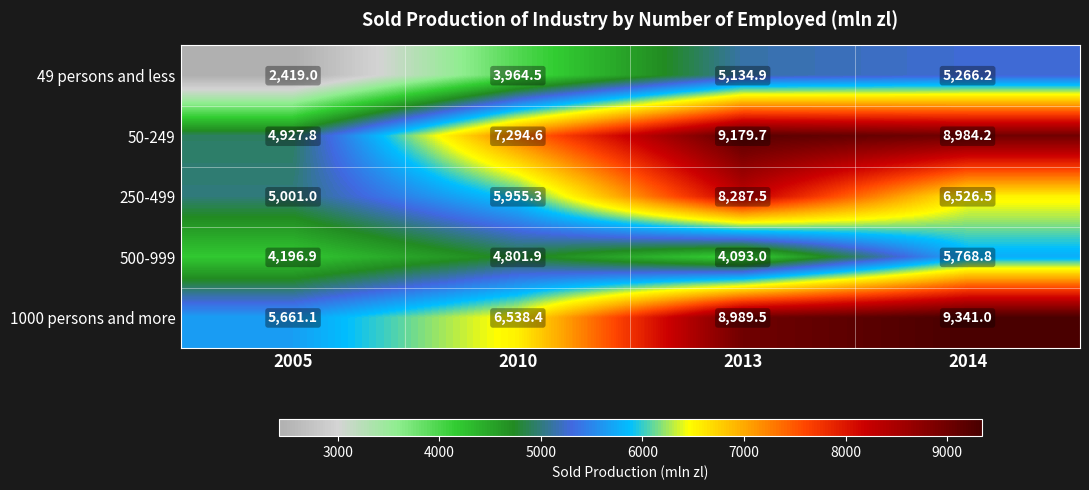

Read the 50-249 value at 2010.

7294.6